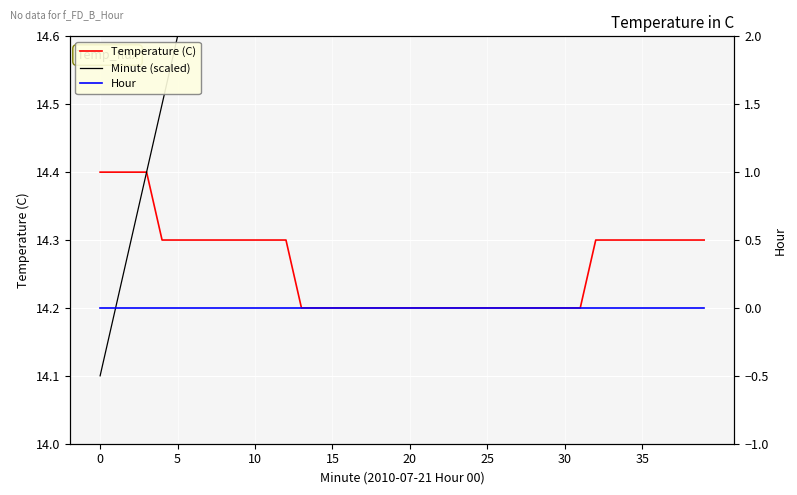

What are all the series names shown in the legend?

Temperature (C), Minute (scaled), Hour